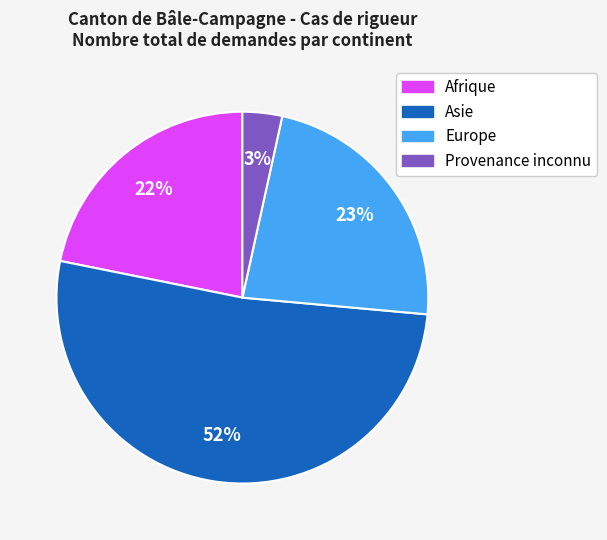

To the nearest percent, what is the combined percentage of Provenance inconnu and Afrique?

25%